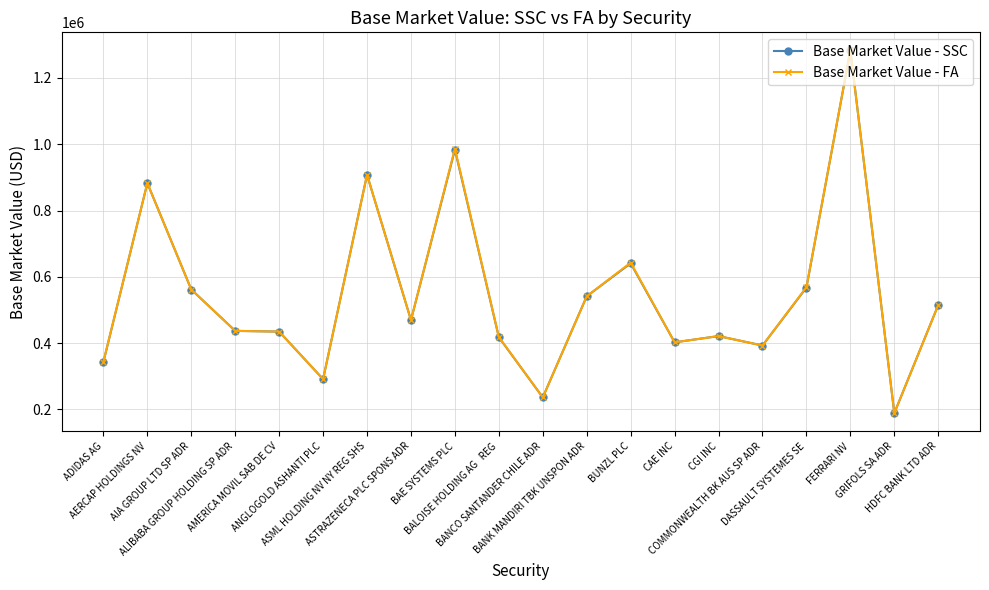

What is the difference between the Base Market Value - FA values at COMMONWEALTH BK AUS SP ADR and DASSAULT SYSTEMES SE?

176060.1